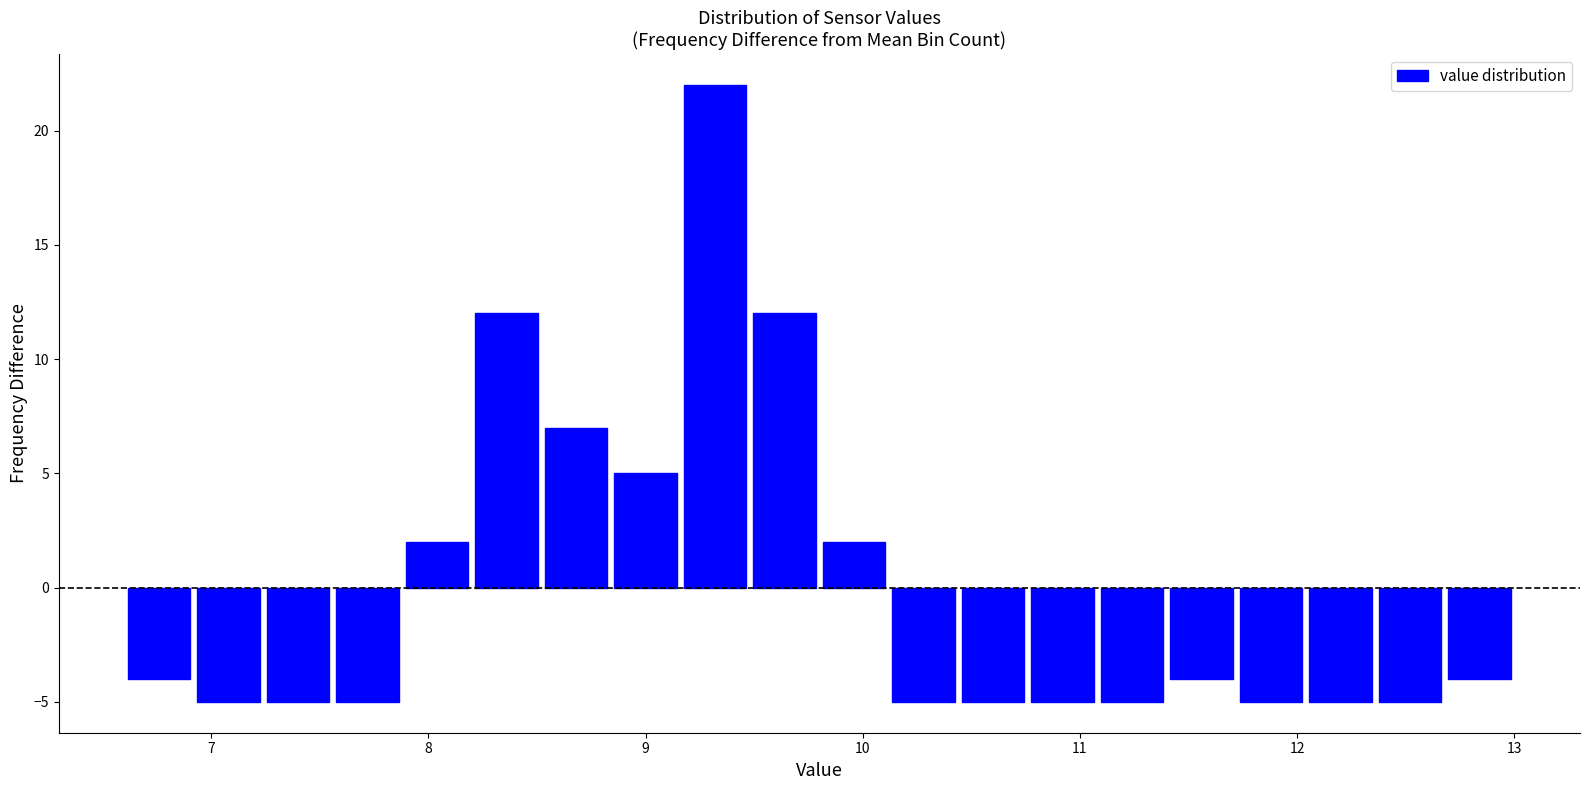

Read against the x-axis, roughly where is the centre of the tallest bar?

9.3